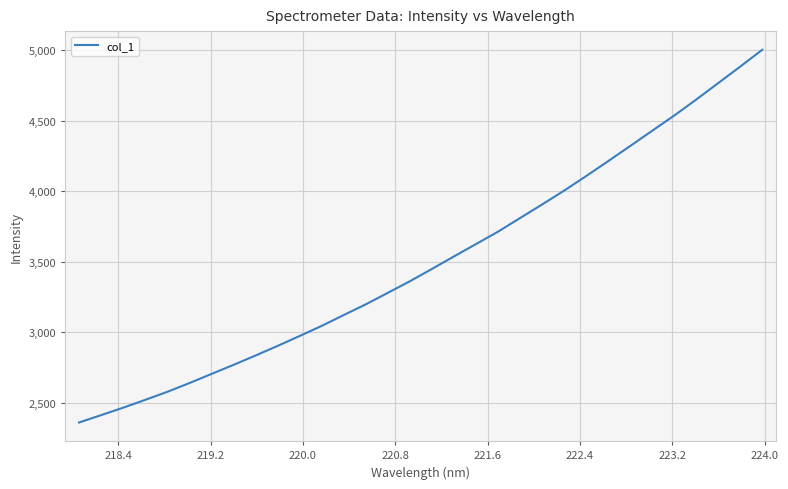

What is the difference between the maximum and minimum values?

2639.6